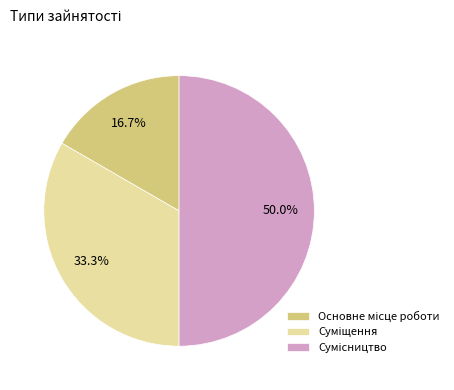

How many segments does this pie chart have?

3